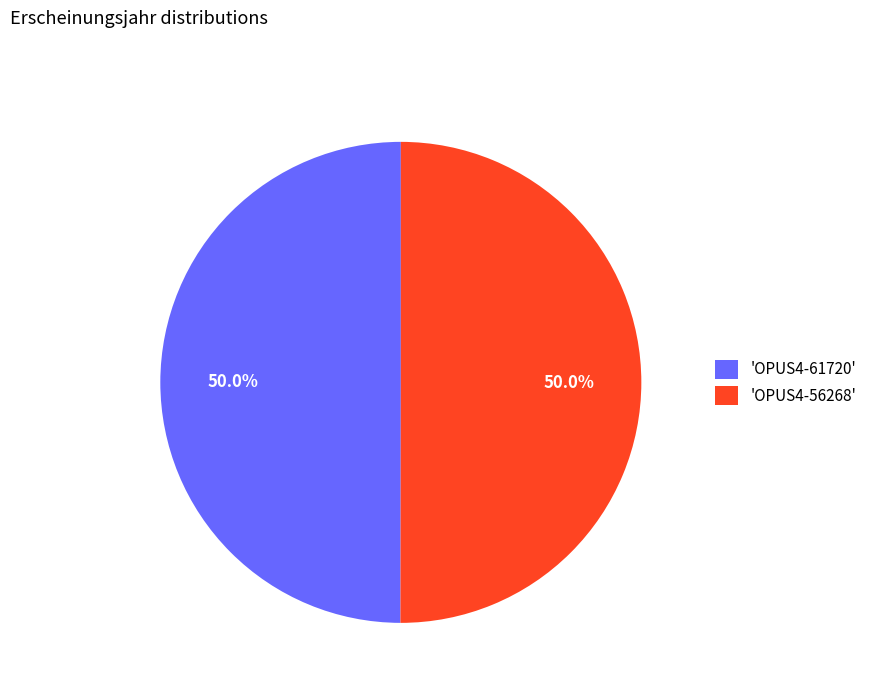

Approximately how many times larger is the value at 'OPUS4-61720' compared to 'OPUS4-56268'?

1.0